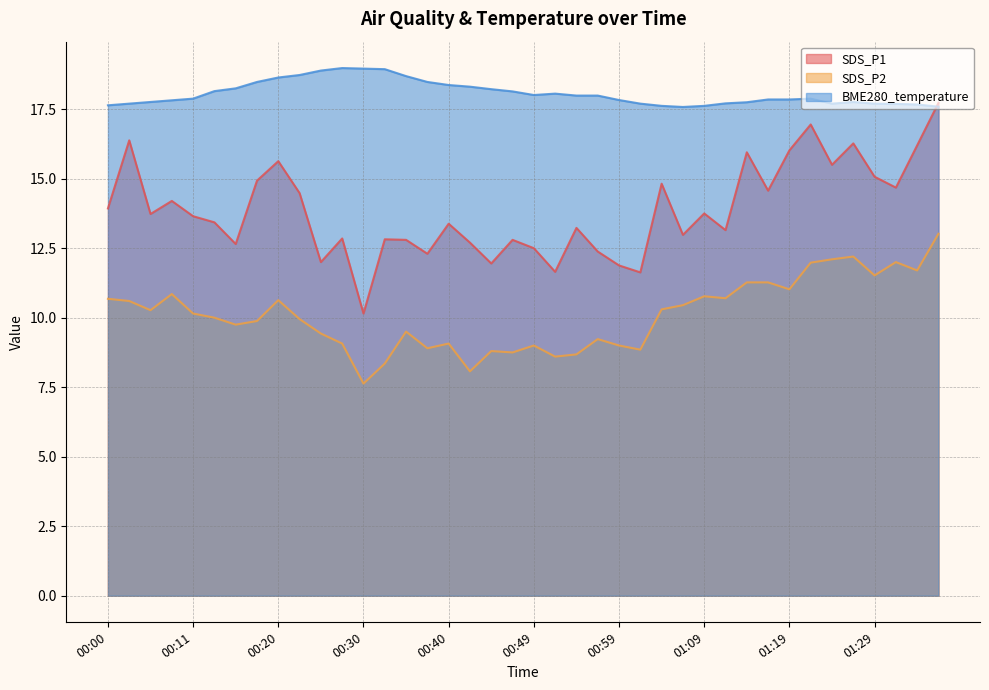

True or false: SDS_P1 and SDS_P2 cross at least once.

False